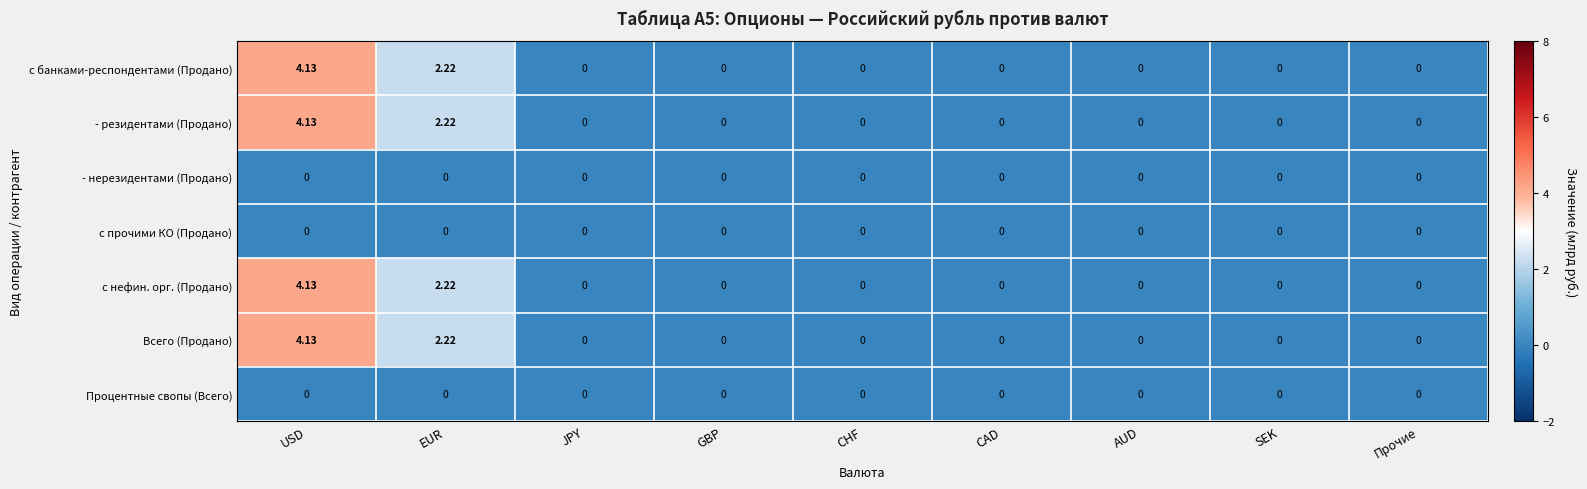

Is the value of с нефин. орг. (Продано) at SEK greater than the value of Всего (Продано) at USD?

No